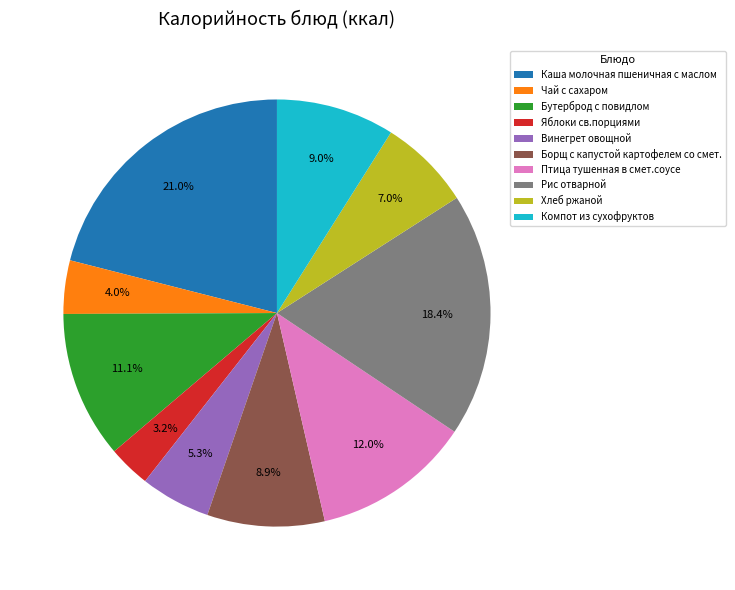

How many segments does this pie chart have?

10